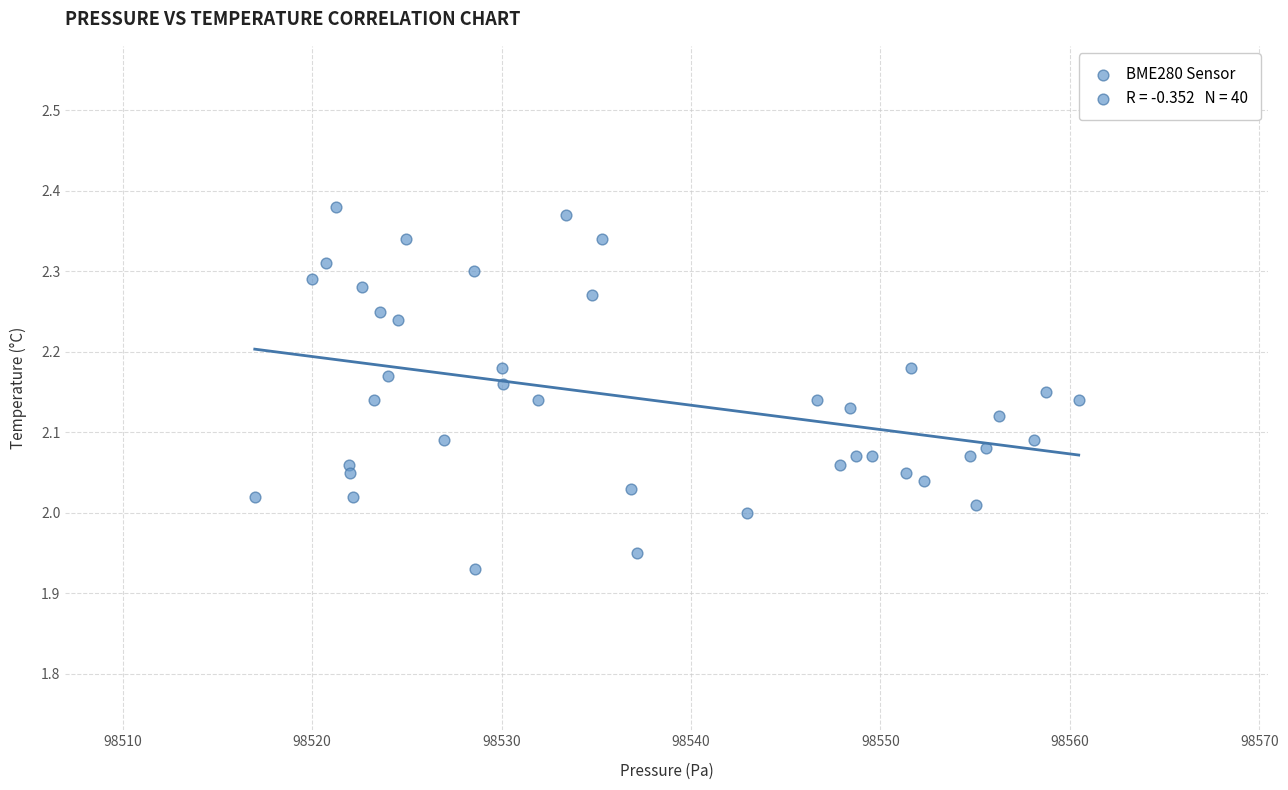

What is the range of X values (max minus min)?

43.5